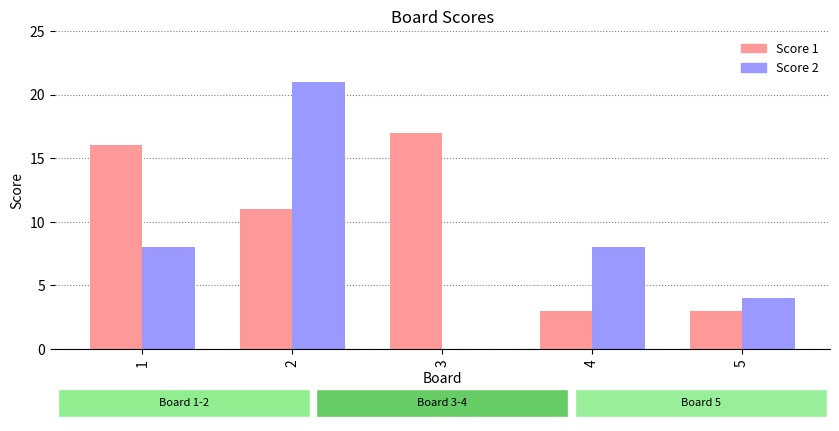

Is it true that Score 2 equals 21 at 2?

True